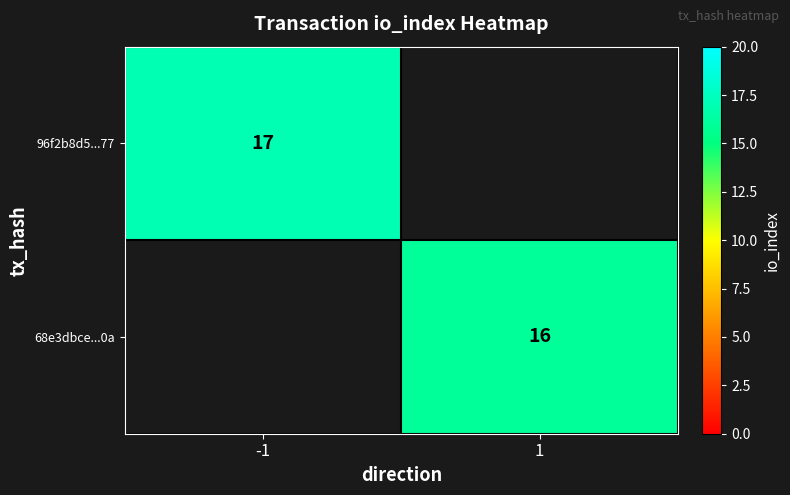

Count the number of data series in this chart.

2